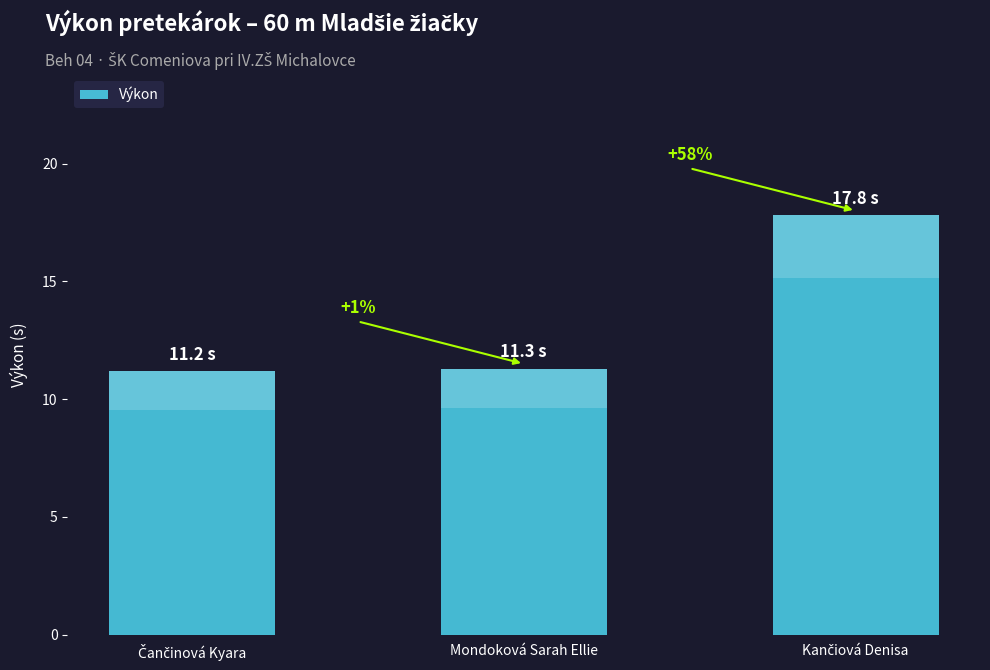

Which label corresponds to the largest value in the chart?

Kančiová Denisa